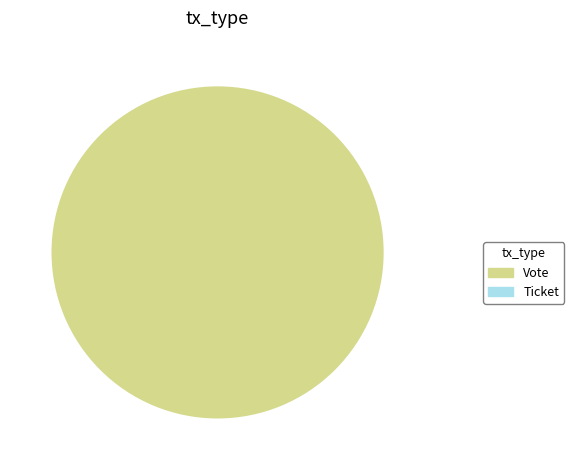

To the nearest percent, what is the average slice percentage?

50%